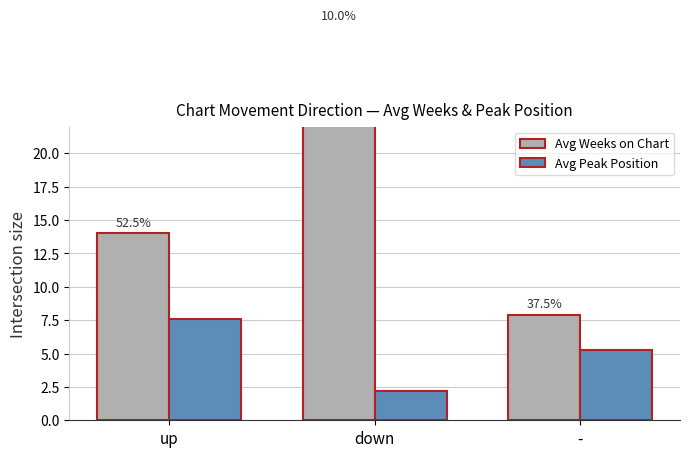

At which label is Avg Peak Position closest to 4?

-